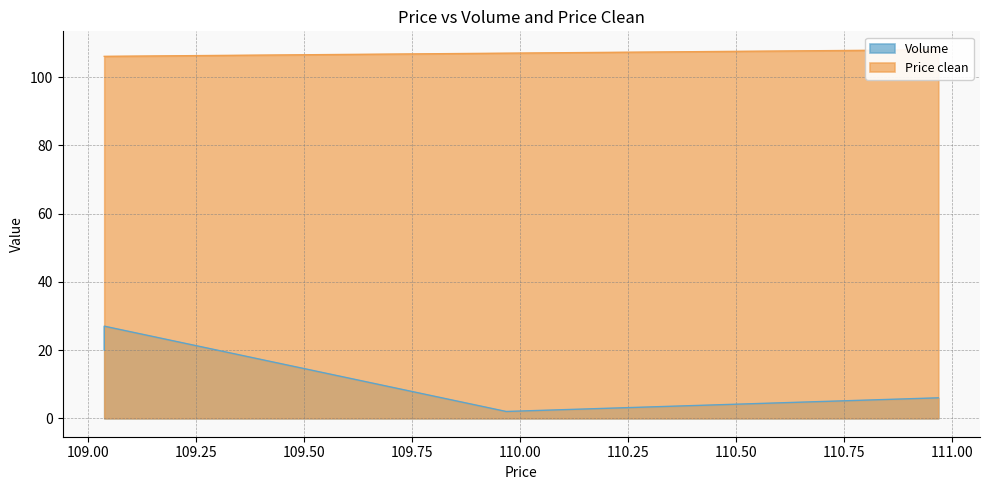

Reading right to left, transcribe all the data shown in this chart.

Volume: 110.967391=6.0	109.967391=2.0	109.037391=27.0	109.037391=20.0
Price clean: 110.967391=108.0	109.967391=107.0	109.037391=106.1	109.037391=106.1